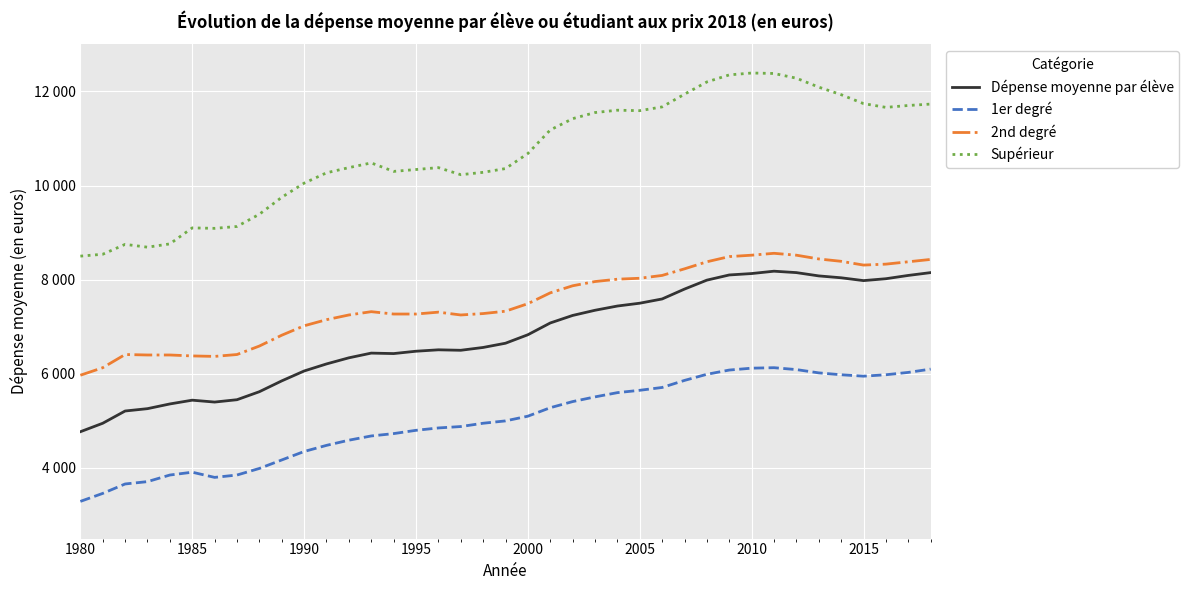

True or false: 2nd degré has more than 1 interior local peaks.

True